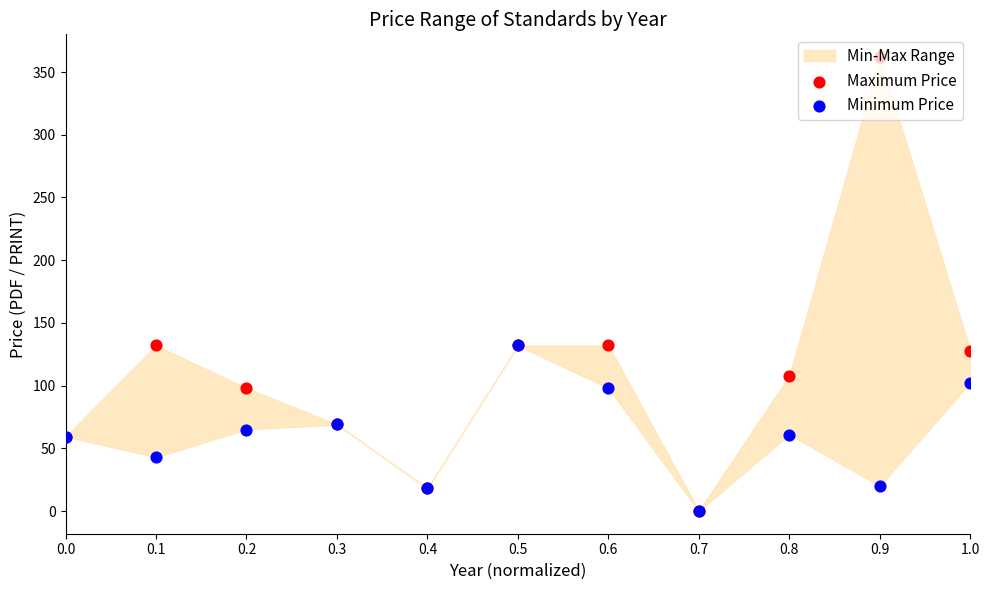

Which series reaches the minimum Y coordinate?

Maximum Price